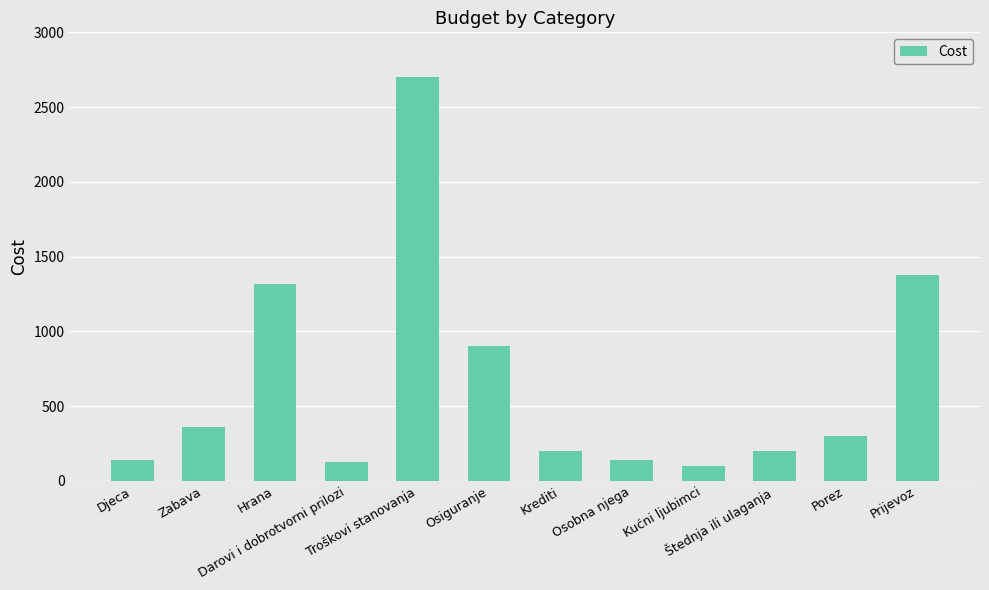

What is the greatest value displayed?

2702